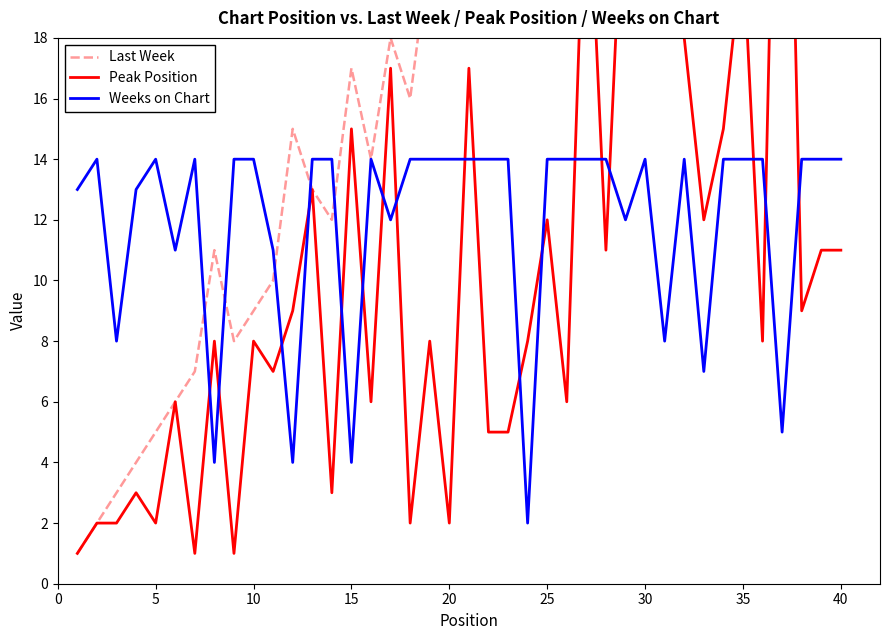

What is the highest value of the Weeks on Chart series?

14